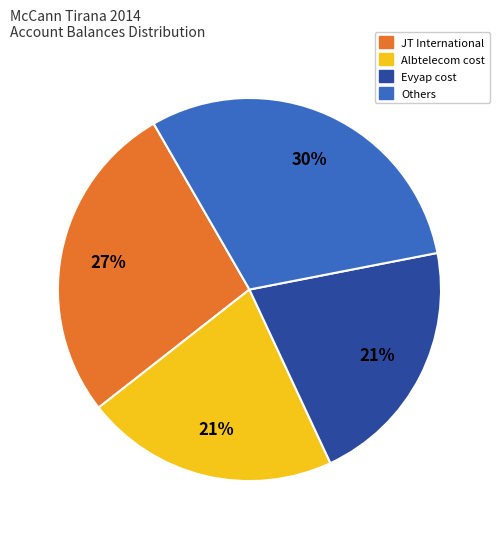

Is there a majority slice in this chart?

No